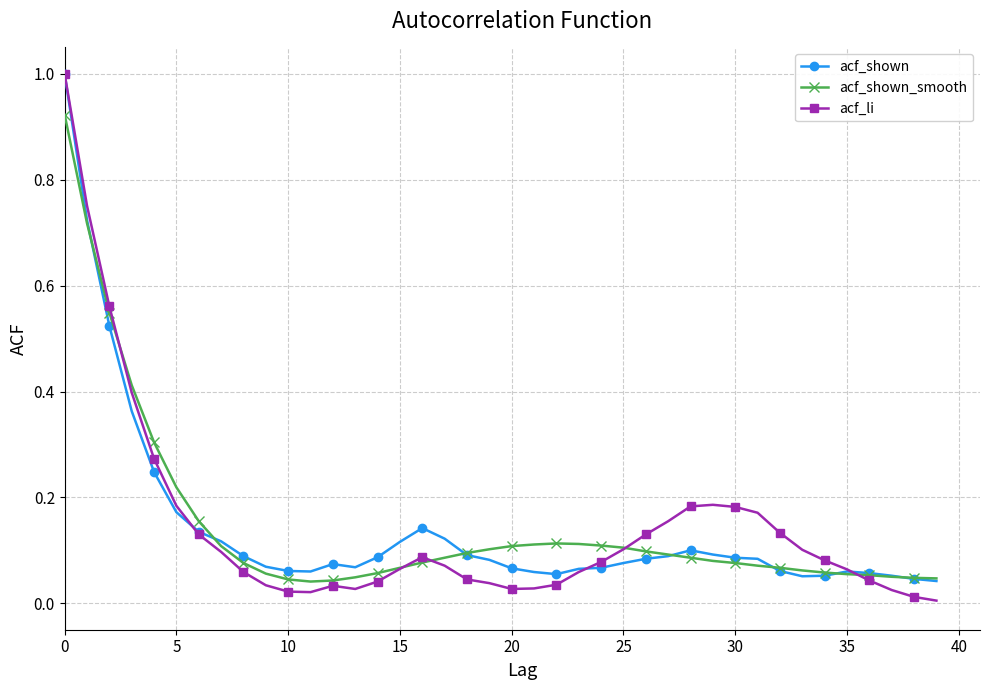

Which series has the widest spread of values?

acf_li